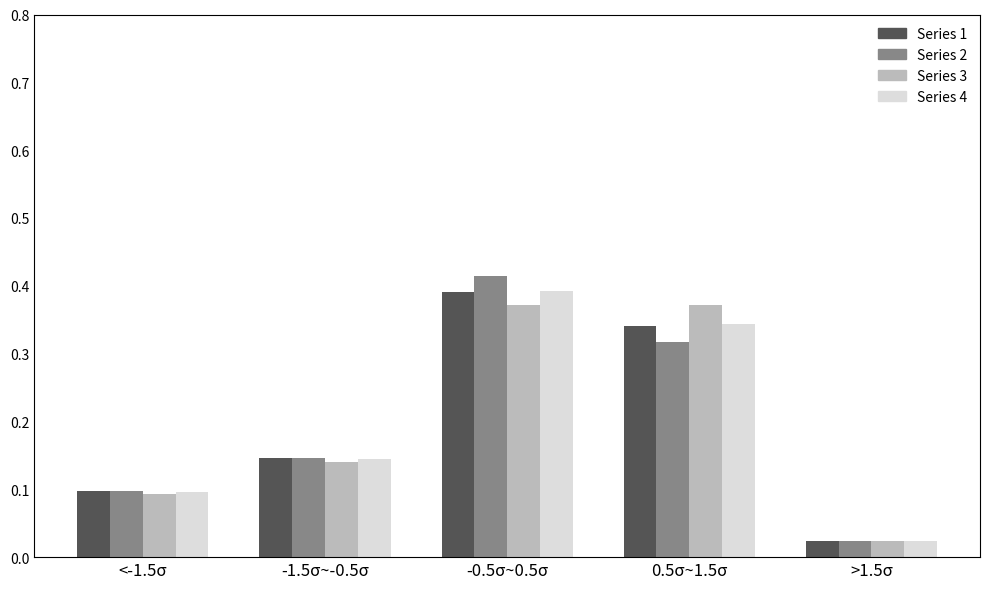

The Series 2 series shows 0.1 at -1.5σ~-0.5σ. True or false?

True